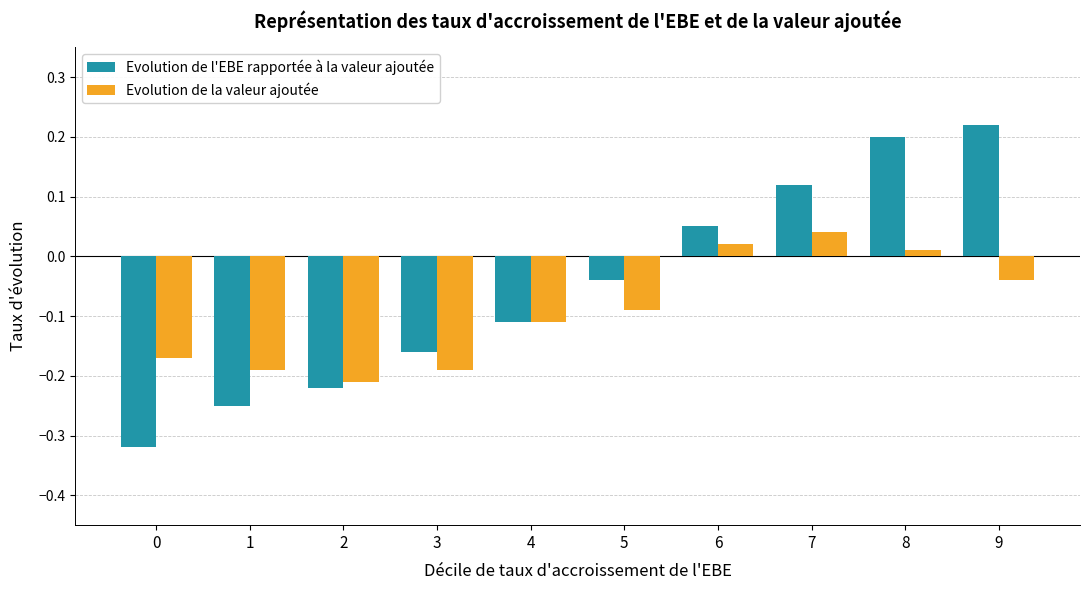

At which category is the sum across all series the highest?

8